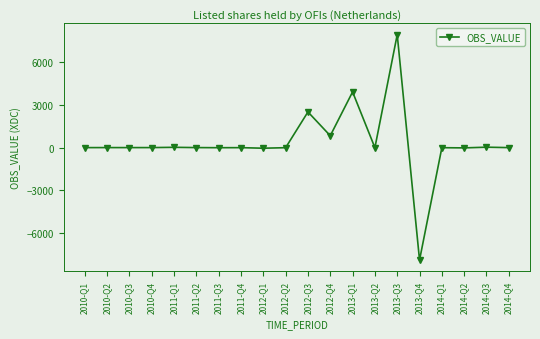

Is it true that the value at 2011-Q2 is 8?

True